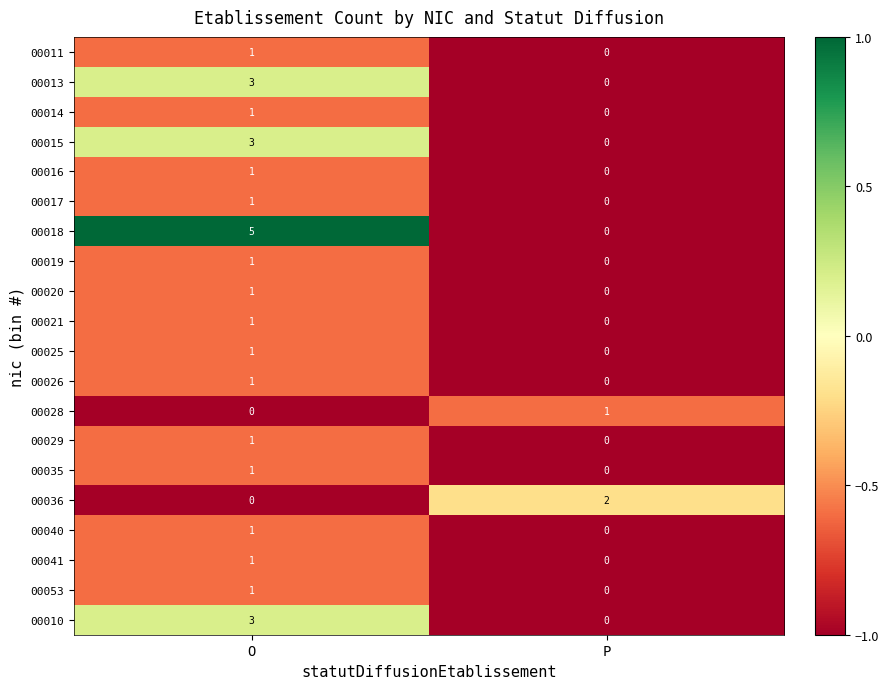

Which series has the largest range (max minus min)?

00018